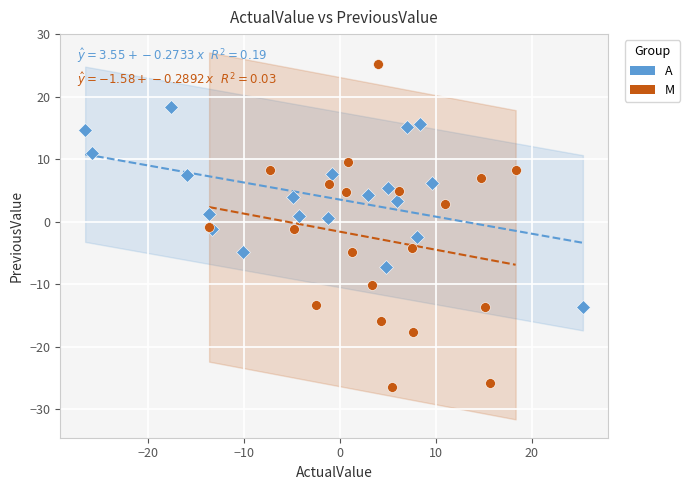

Which series has the largest Y range (max minus min)?

M